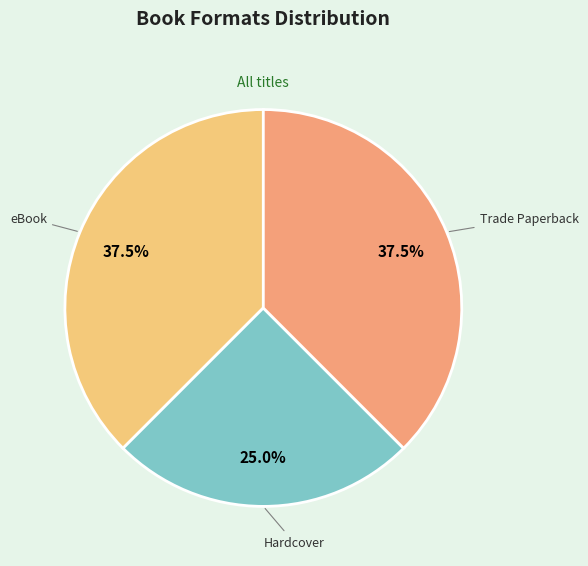

Which has a higher value, Trade Paperback or Hardcover?

Trade Paperback